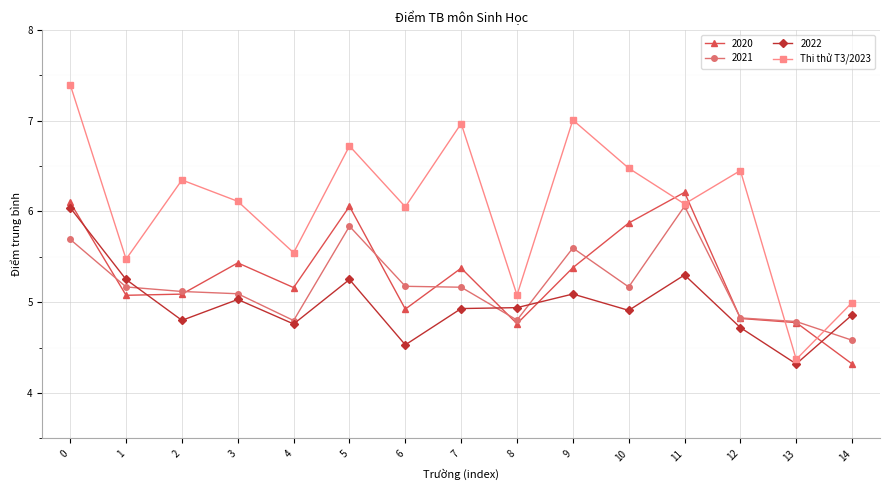

At which category does 2022 reach its first local valley?

2